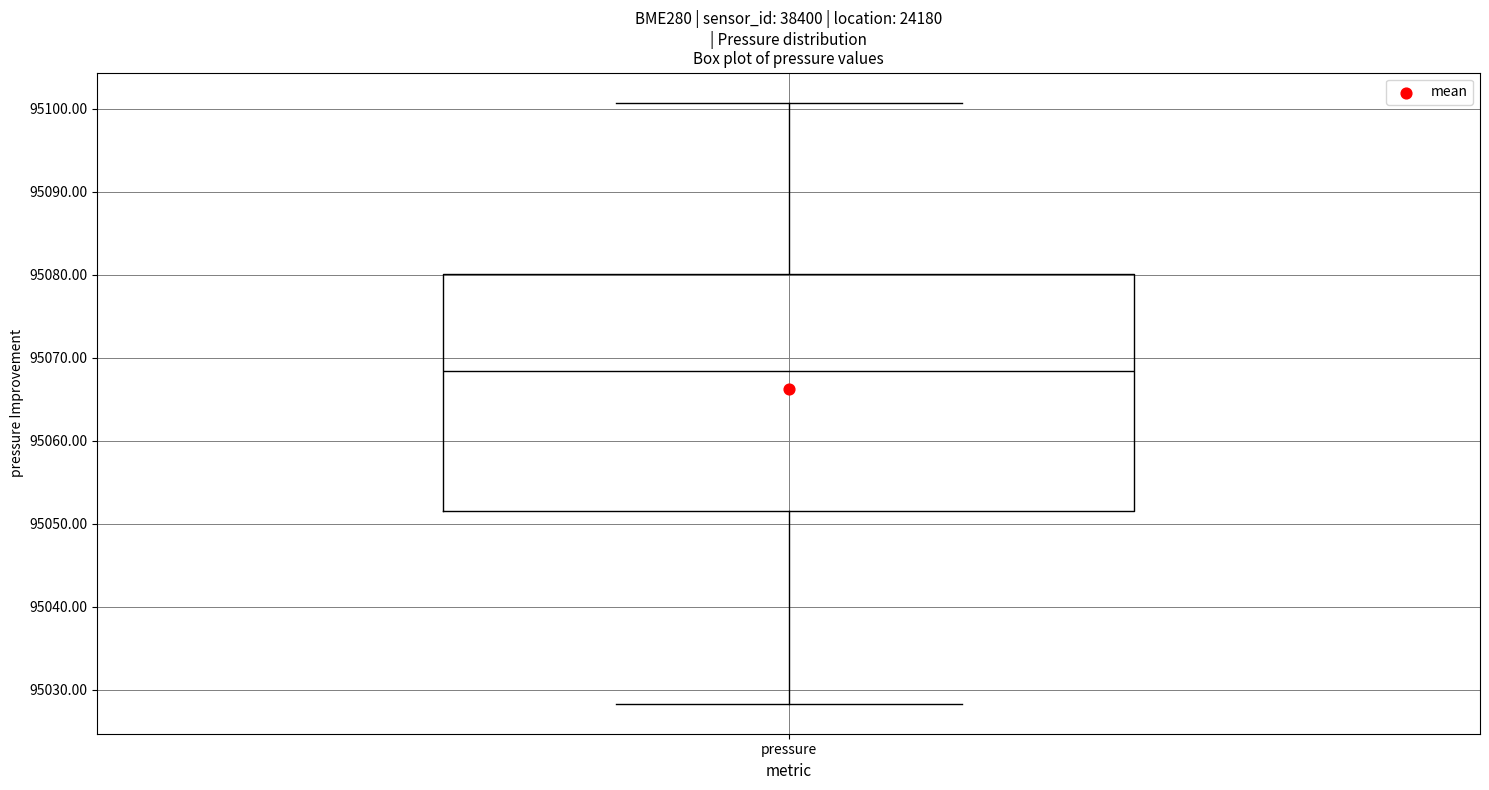

Where is the lower edge of the box for pressure on the y-axis? The values are not printed on the chart, so give them approximately, as read against the axis.

95052